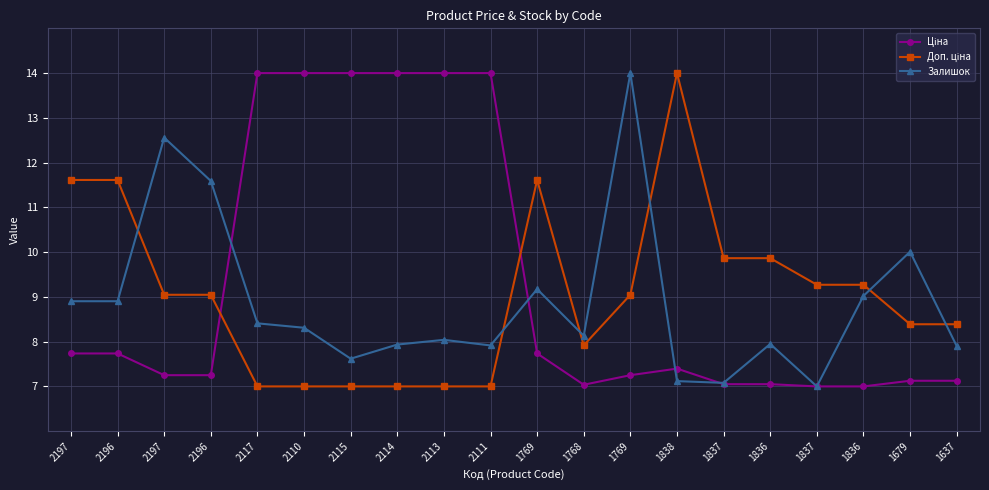

Which series has the largest total across all categories?

Ціна